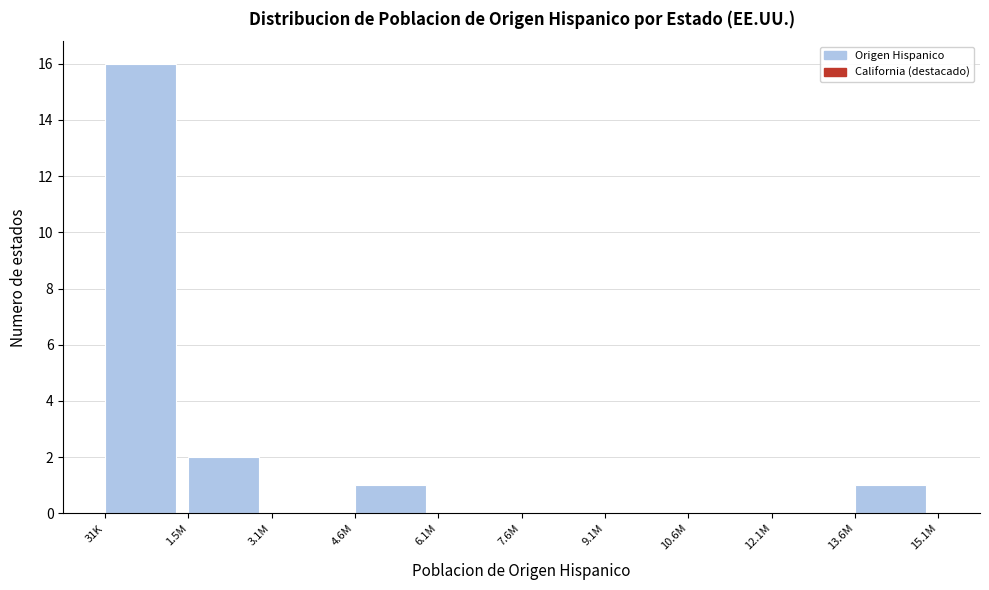

Reading left to right, what are all the values shown in this chart?

31K=16	1.5M=2	3.1M=0	4.6M=1	6.1M=0	7.6M=0	9.1M=0	10.6M=0	12.1M=0	13.6M=1